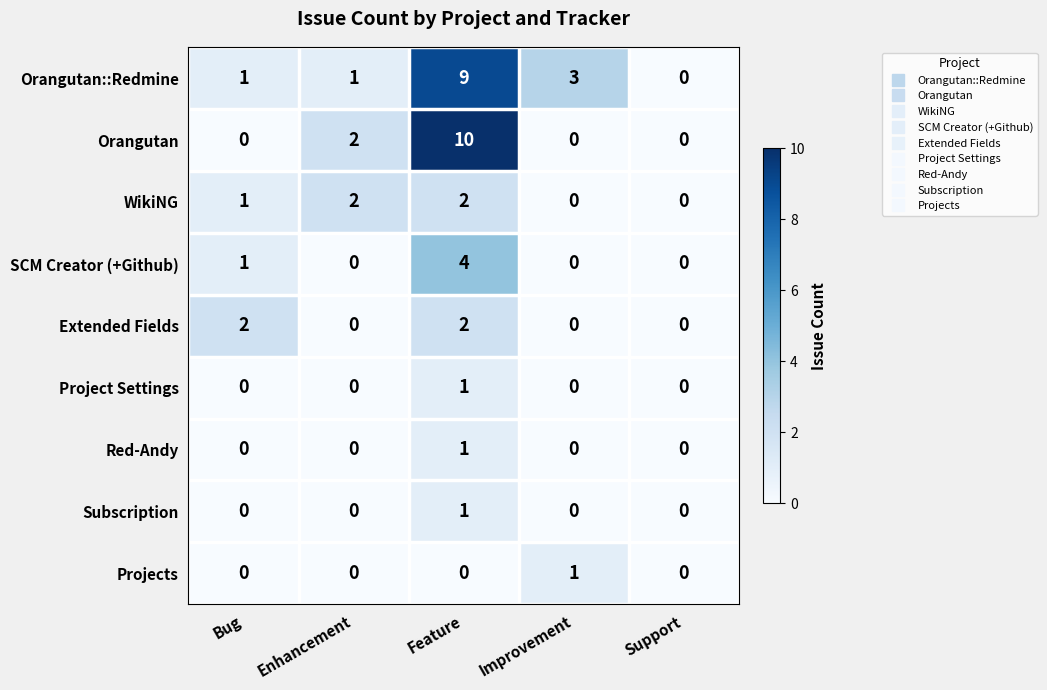

What is the sum of all WikiNG values?

5